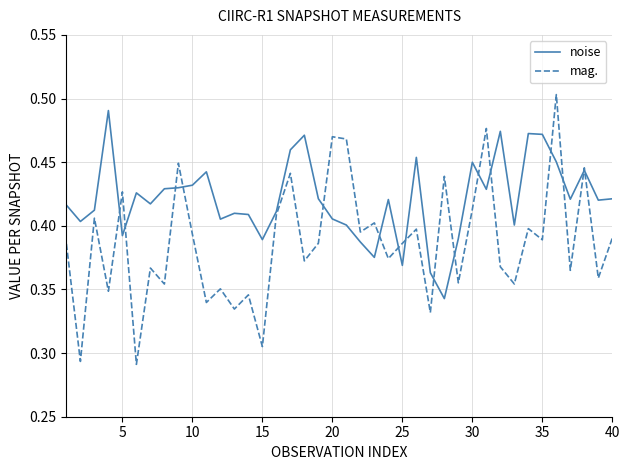

Which series has the widest spread of values?

mag.